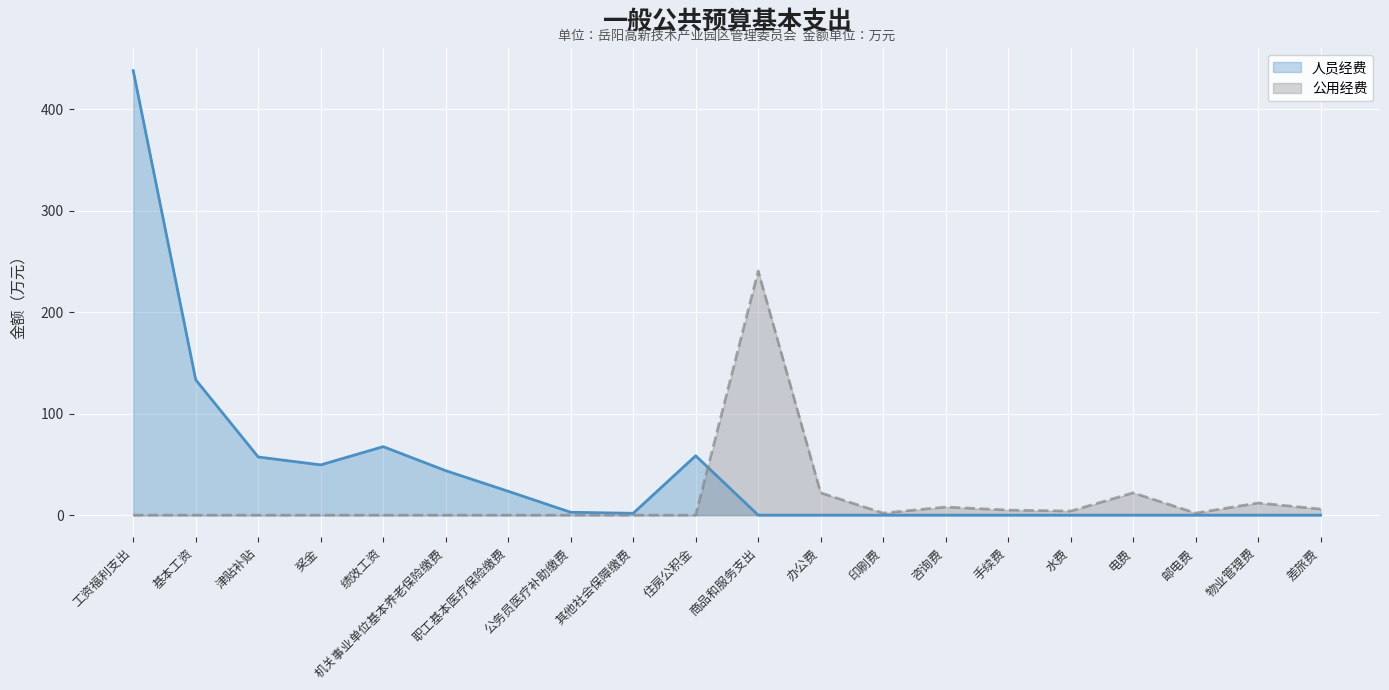

Rank the series by their average value, from highest to lowest.

人员经费, 公用经费